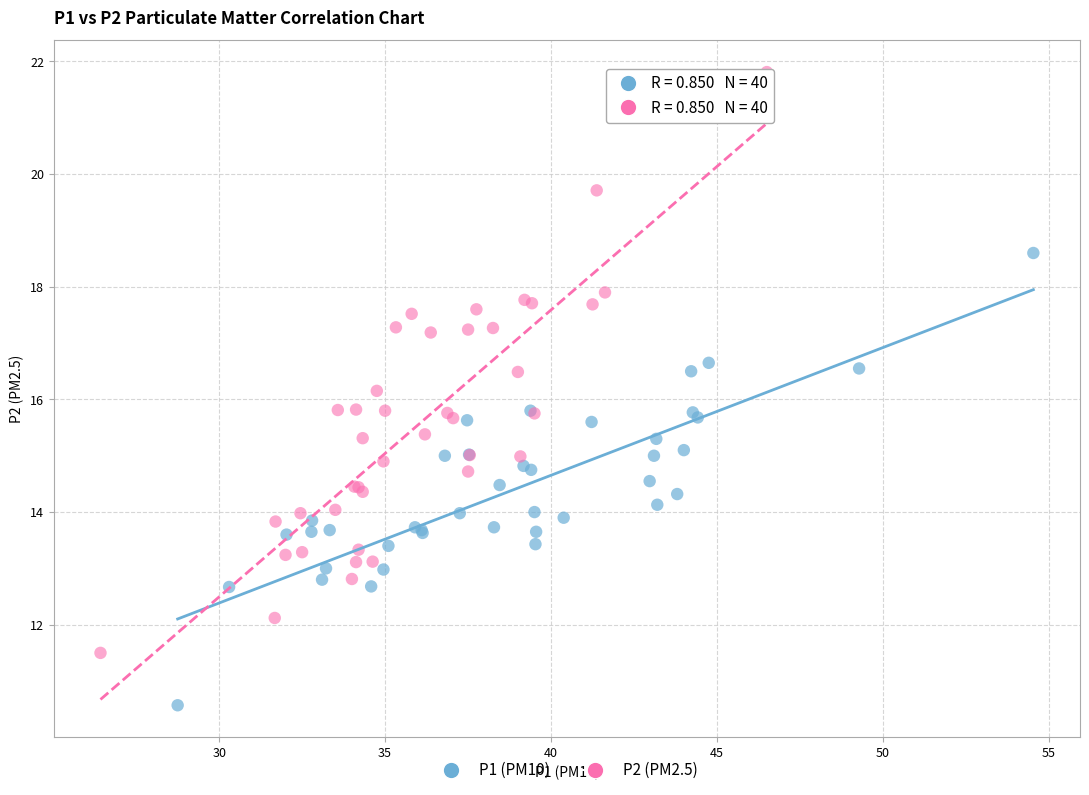

Which series contains the highest Y value?

P2 (PM2.5)